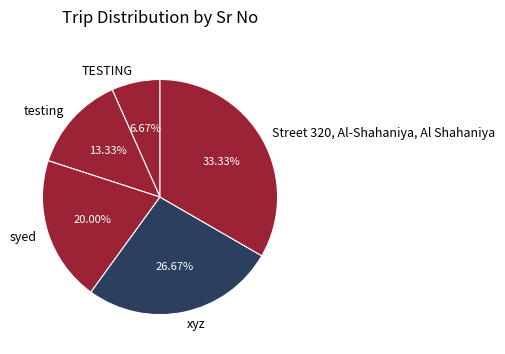

Which has a higher value, syed or Street 320, Al-Shahaniya, Al Shahaniya?

Street 320, Al-Shahaniya, Al Shahaniya